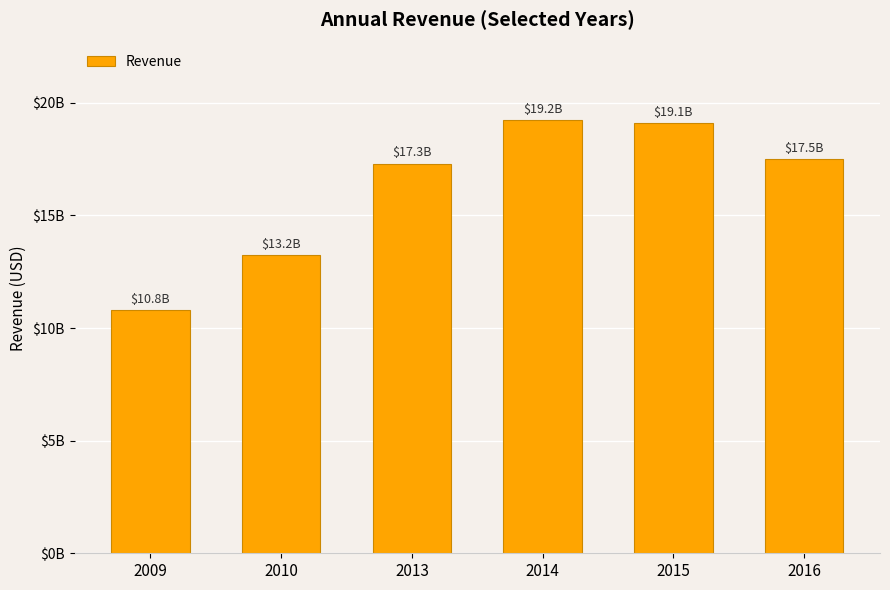

At which label does the data first exceed 17509000000?

2014